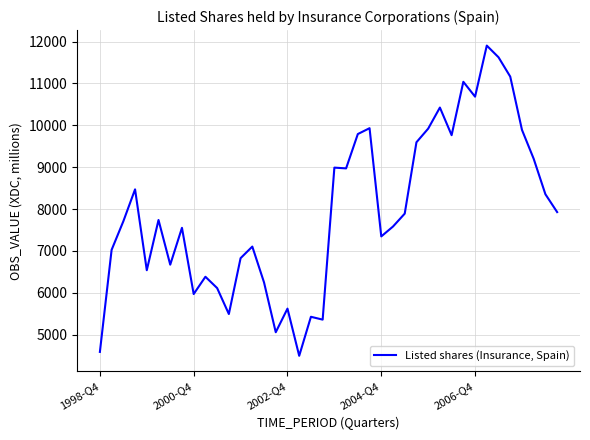

True or false: there are more than 2 points higher than both neighbors.

True